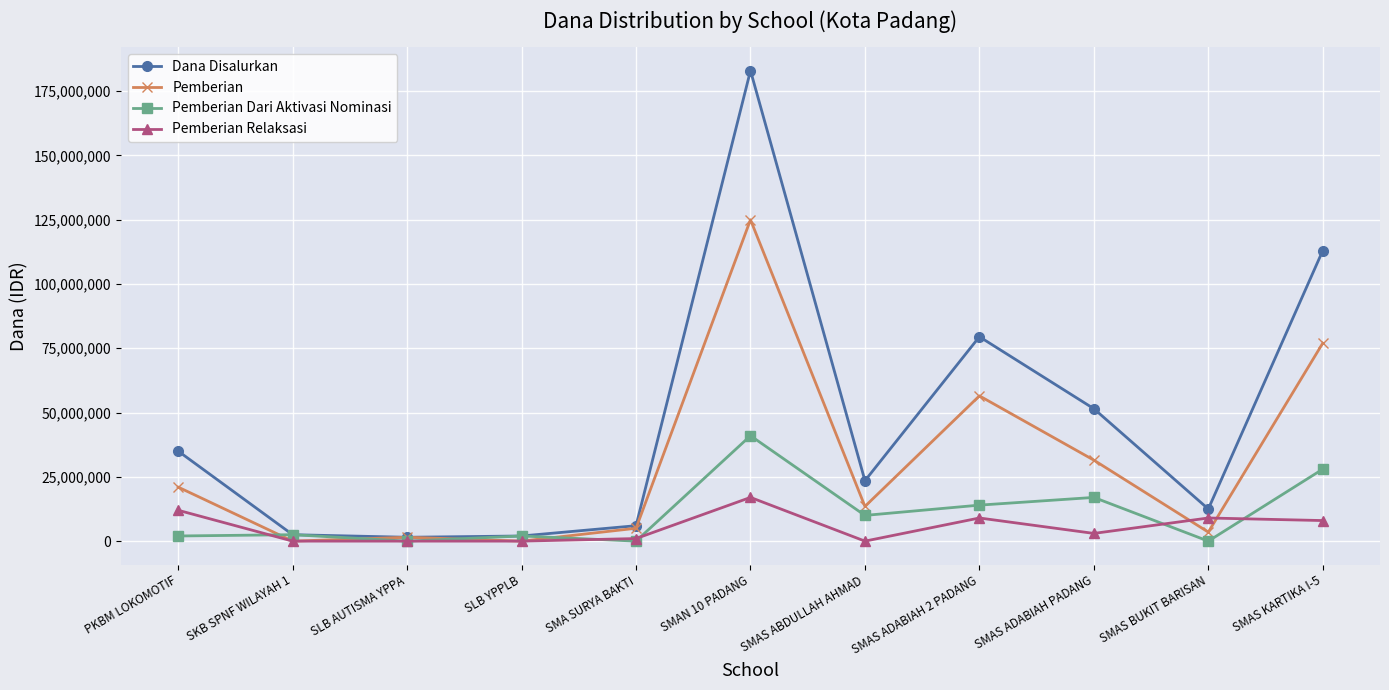

Which series has the largest range (max minus min)?

Dana Disalurkan